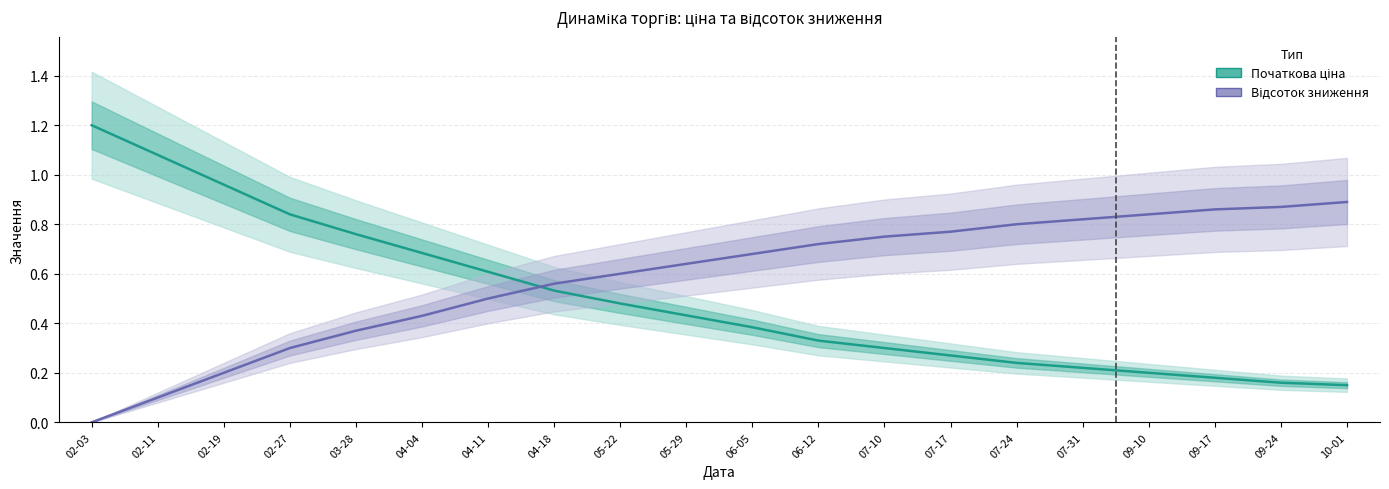

Reading right to left, what are all the values shown in this chart?

Початкова ціна: 10-01=0.1	09-24=0.2	09-17=0.2	09-10=0.2	07-31=0.2	07-24=0.2	07-17=0.3	07-10=0.3	06-12=0.3	06-05=0.4	05-29=0.4	05-22=0.5	04-18=0.5	04-11=0.6	04-04=0.7	03-28=0.8	02-27=0.8	02-19=1.0	02-11=1.1	02-03=1.2
Відсоток зниження: 10-01=0.9	09-24=0.9	09-17=0.9	09-10=0.8	07-31=0.8	07-24=0.8	07-17=0.8	07-10=0.8	06-12=0.7	06-05=0.7	05-29=0.6	05-22=0.6	04-18=0.6	04-11=0.5	04-04=0.4	03-28=0.4	02-27=0.3	02-19=0.2	02-11=0.1	02-03=0.0